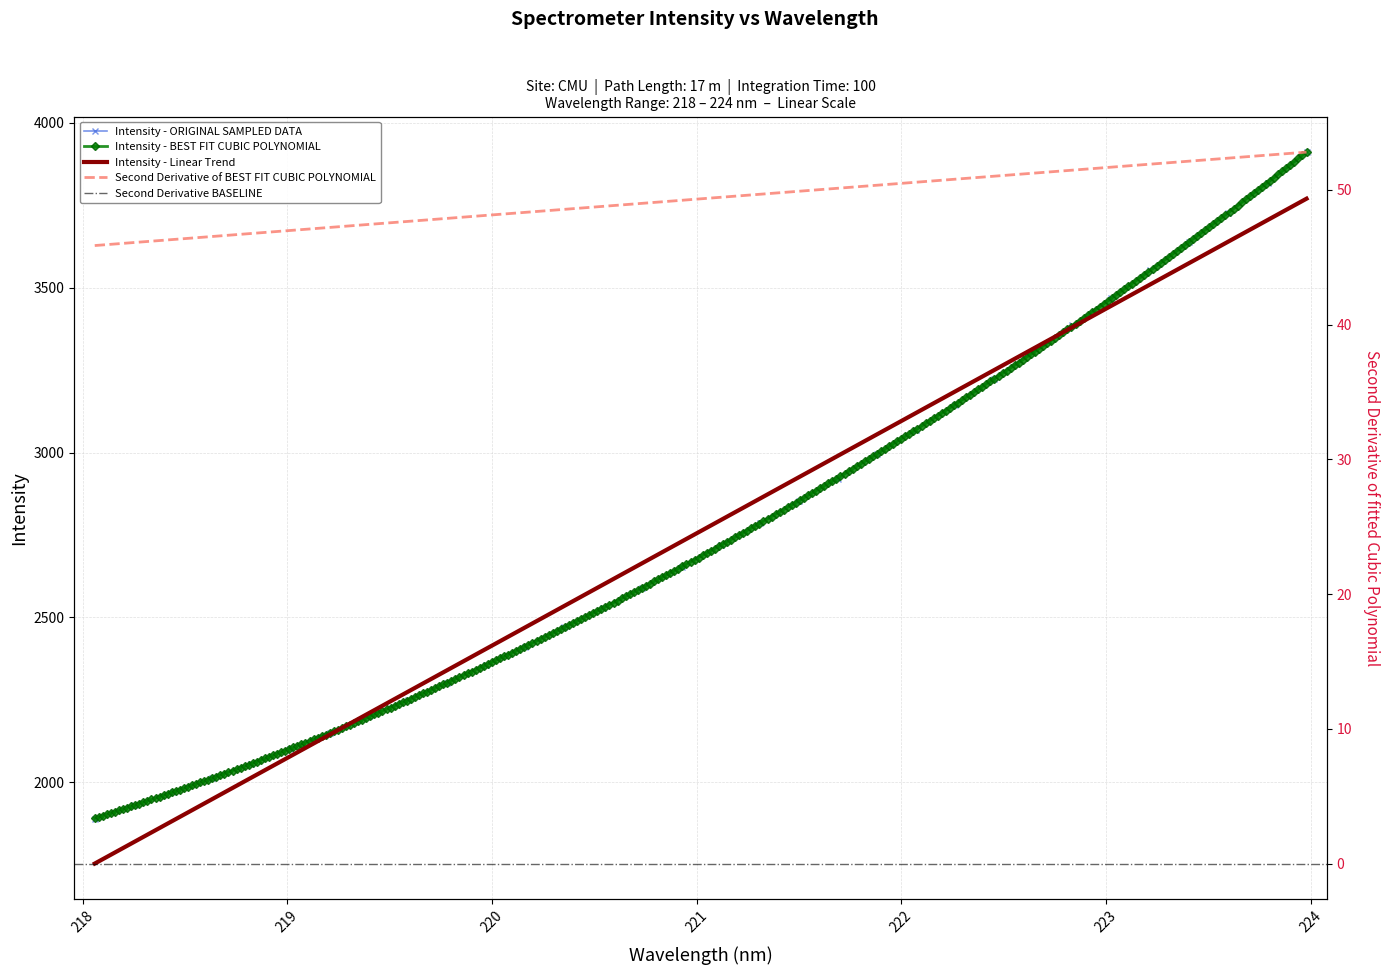

Between 218.0596 and 221.3083, which is larger?

221.3083